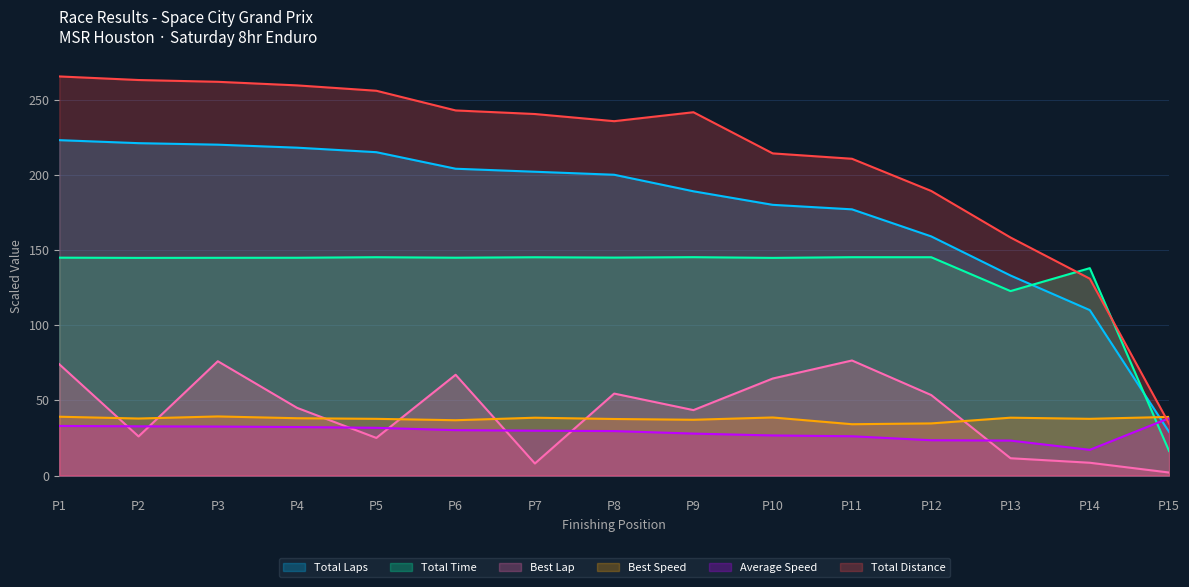

Which category has the lowest value in the Total Laps series?

P15